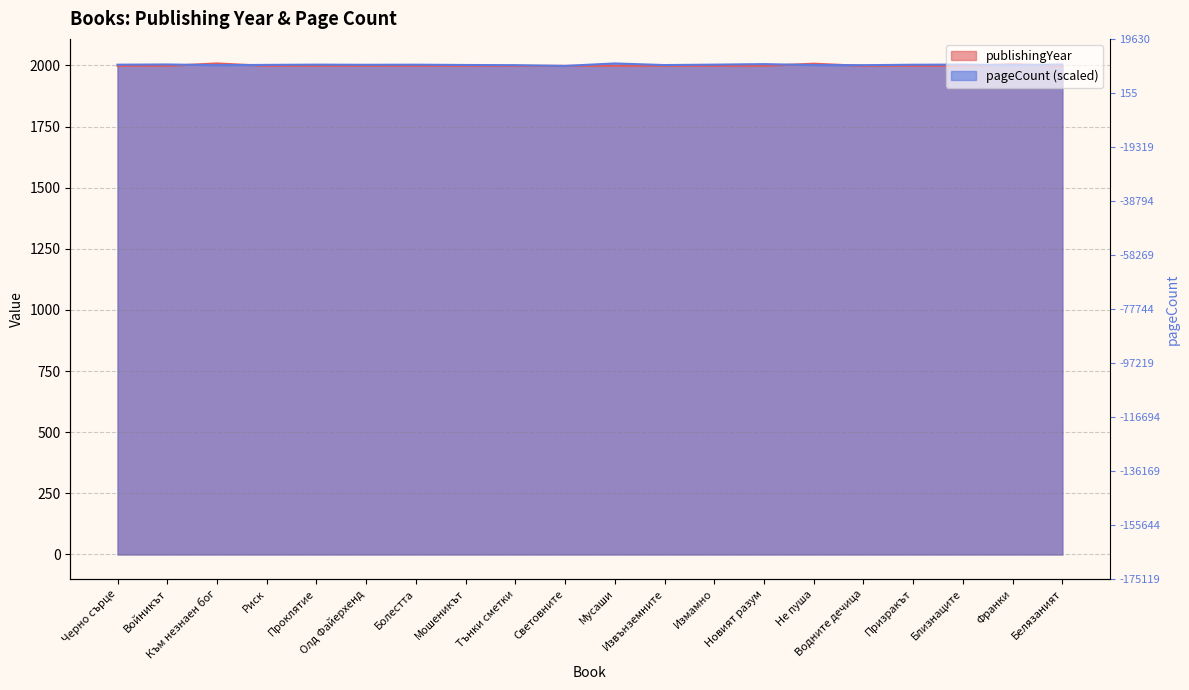

What is the average value of the publishingYear series?

1999.3